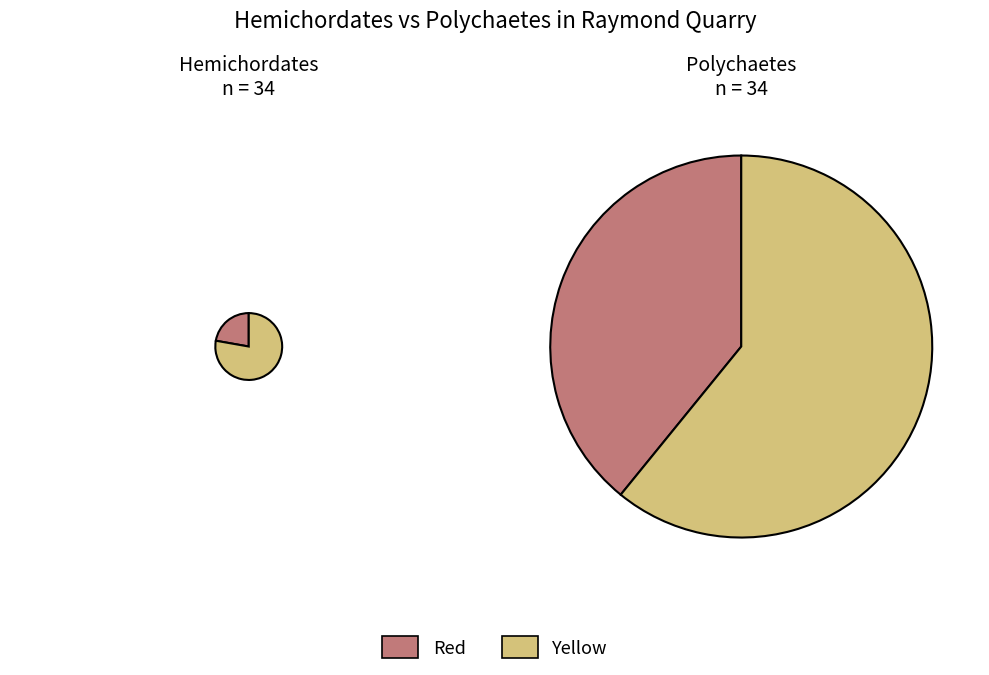

Combined, do 4 and 29 account for over 50%?

No